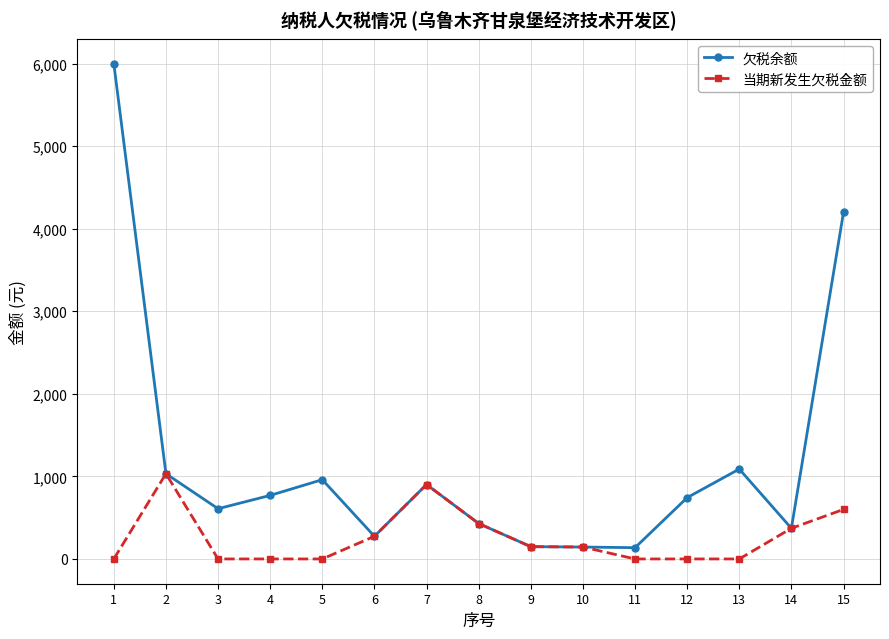

List the series in order of their peak value, lowest first.

当期新发生欠税金额, 欠税余额